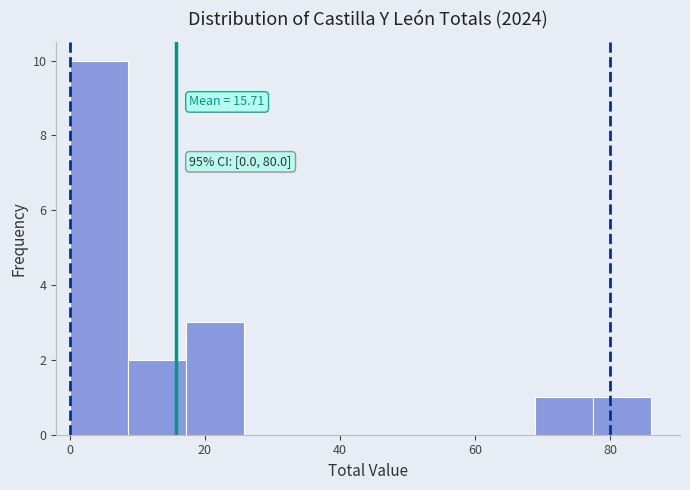

Over which range of the x-axis is the bar tallest?

0.0 to 8.6